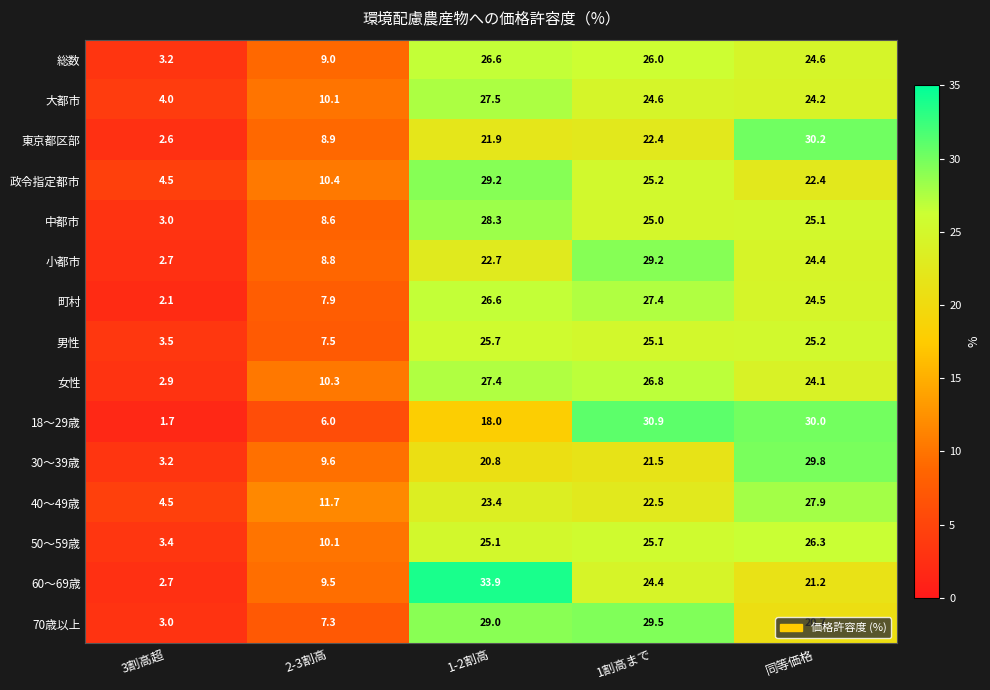

At which category does the chart reach its peak across all series?

1-2割高